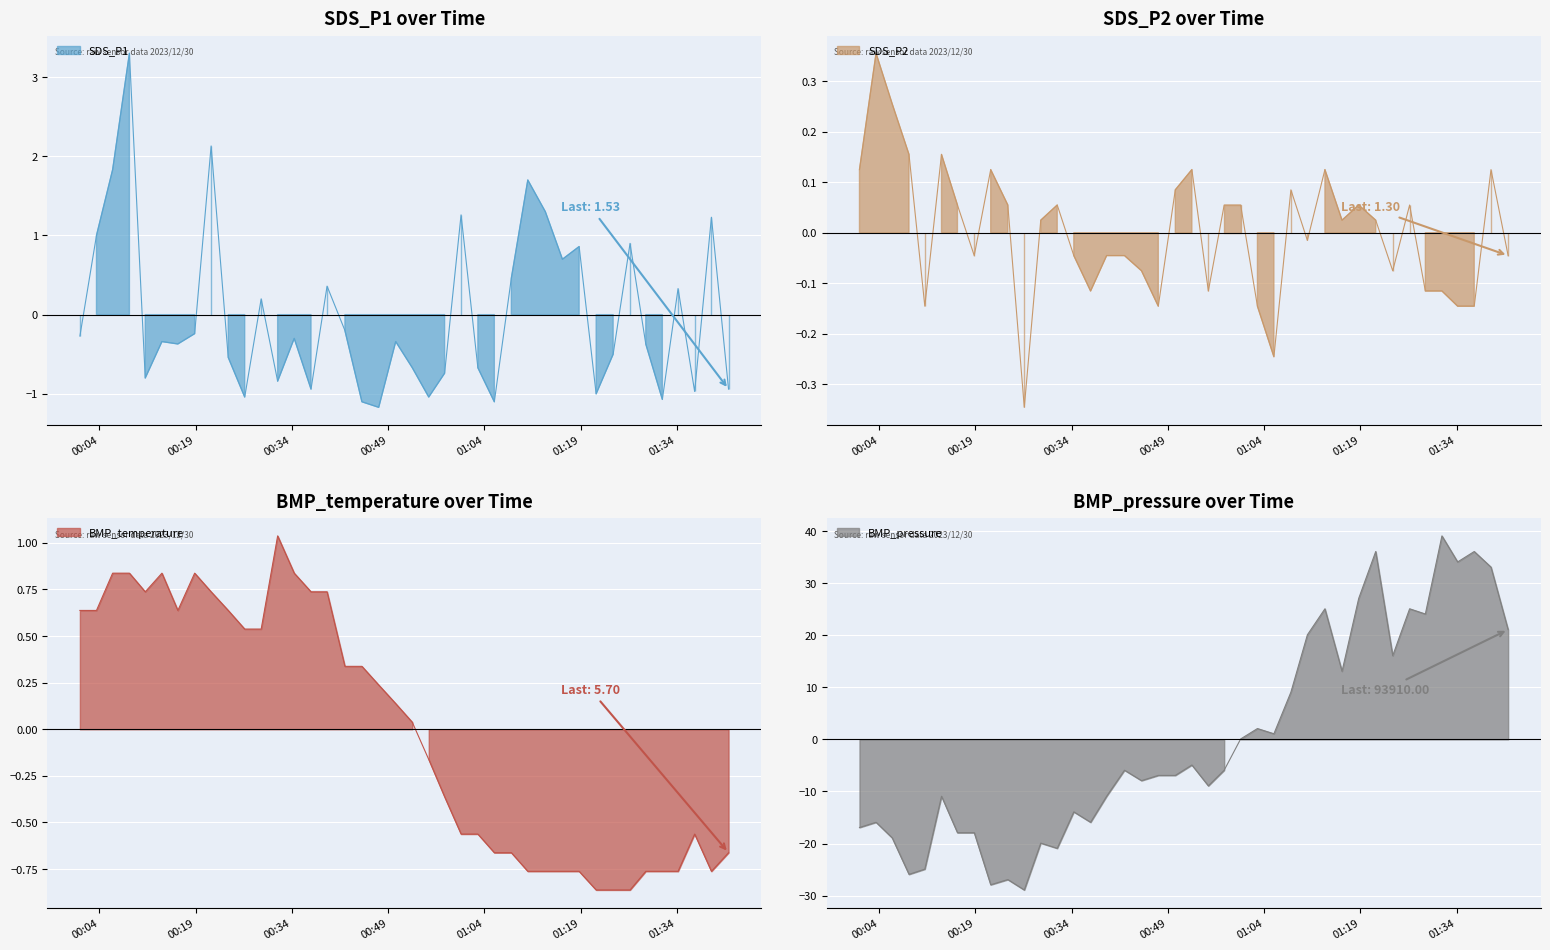

How many positive values does the BMP_temperature series have?

21